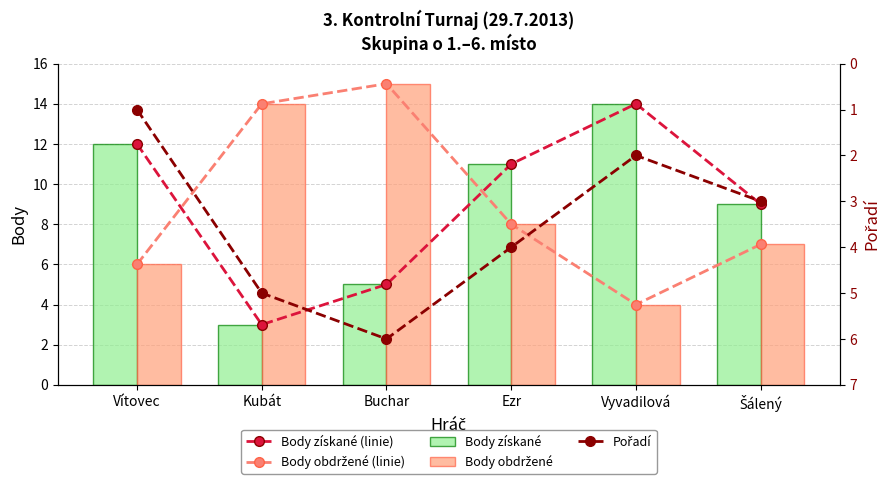

What is the label of the 6th bar from the left?

Šálený